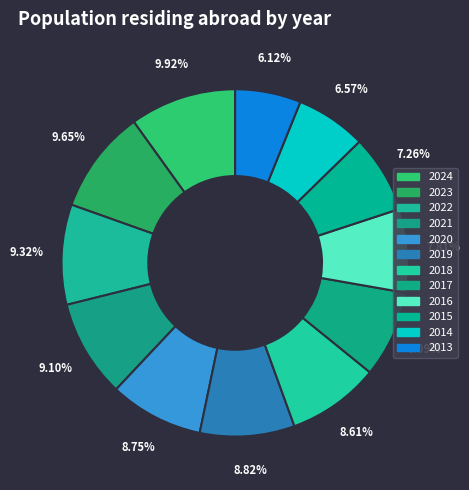

Which has a higher value, 2017 or 2022?

2022